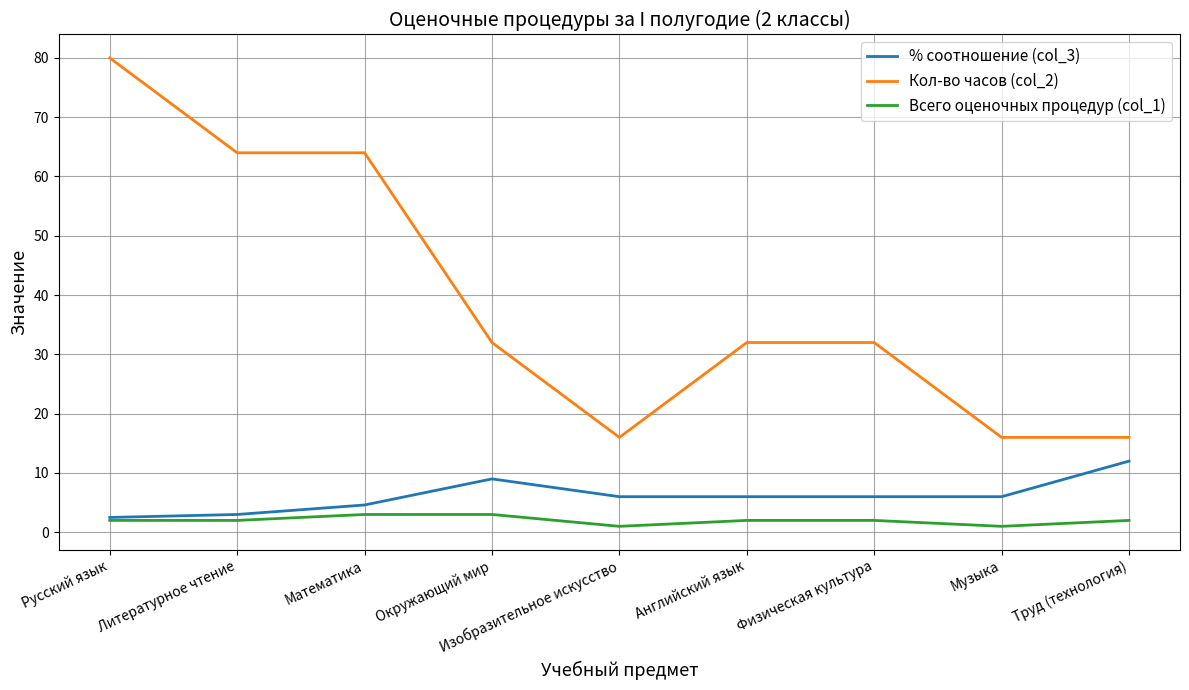

At Труд (технология), list the series in order from smallest to largest.

Всего оценочных процедур (col_1), % соотношение (col_3), Кол-во часов (col_2)